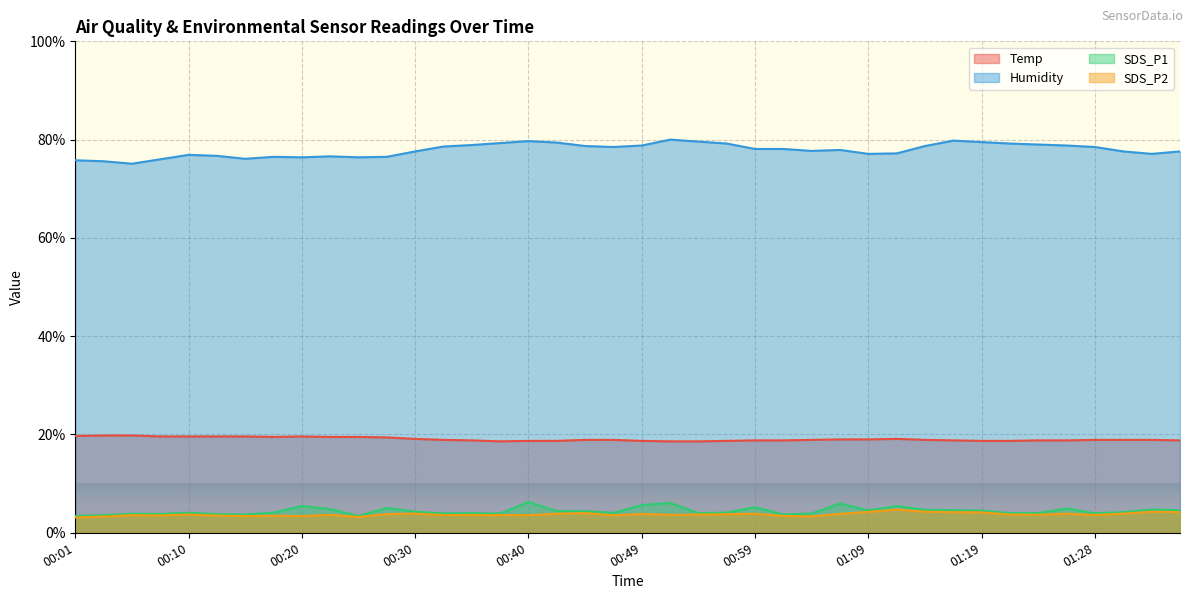

List the labels in order of SDS_P2 value, smallest first.

00:01, 00:25, 00:03, 01:04, 00:15, 00:20, 01:02, 00:18, 00:13, 00:08, 00:47, 00:05, 00:40, 00:32, 00:35, 00:37, 00:23, 01:28, 00:52, 01:24, 00:54, 01:21, 00:10, 00:57, 00:27, 00:49, 01:06, 00:42, 00:59, 01:26, 00:30, 01:31, 00:45, 01:19, 01:16, 01:36, 01:09, 01:14, 01:33, 01:11